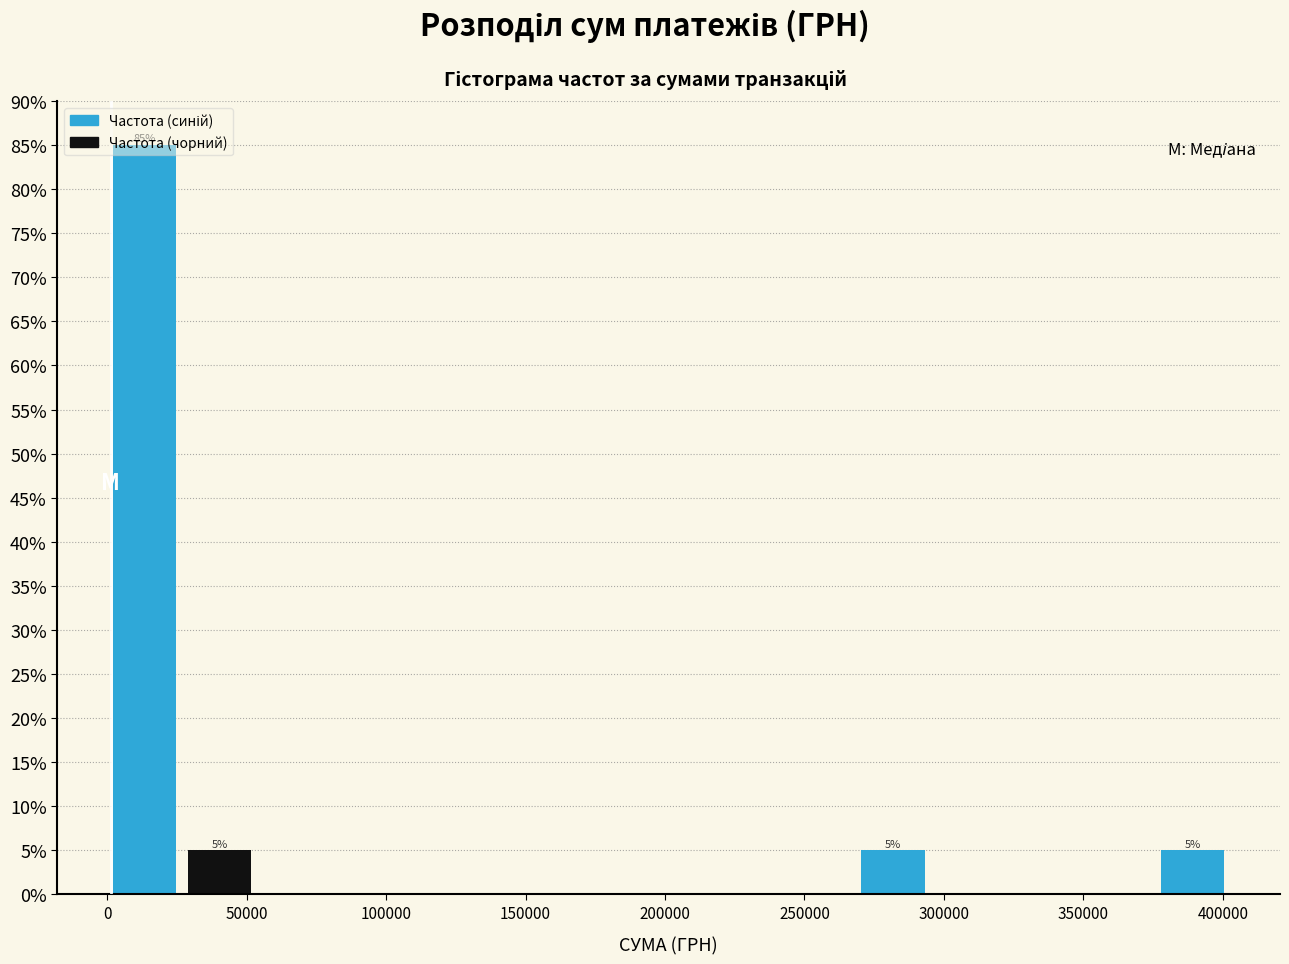

Which range on the x-axis has the tallest bar?

0 to 25000